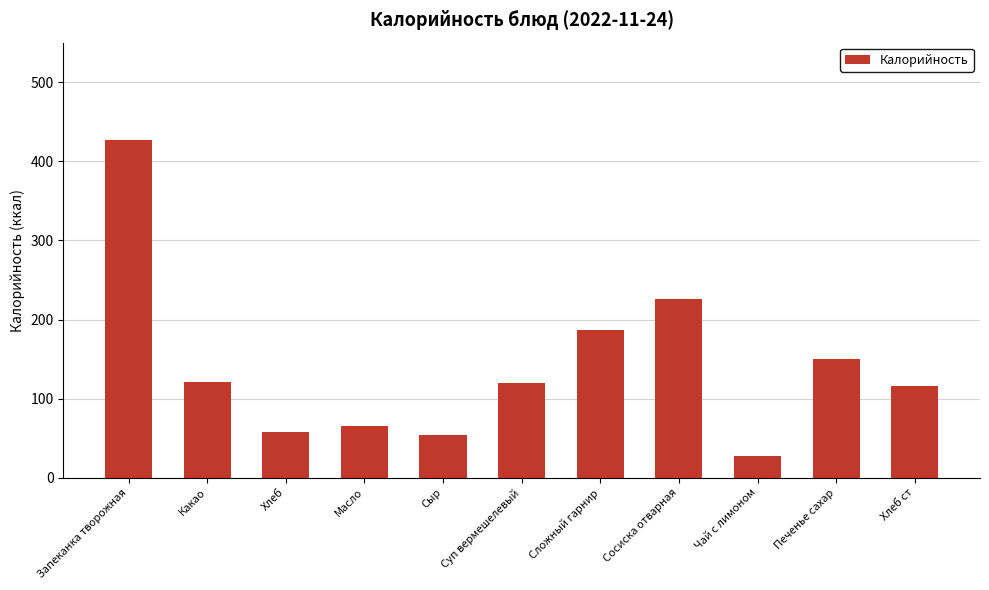

Approximately how many times larger is the value at Печенье сахар compared to Запеканка творожная?

0.4